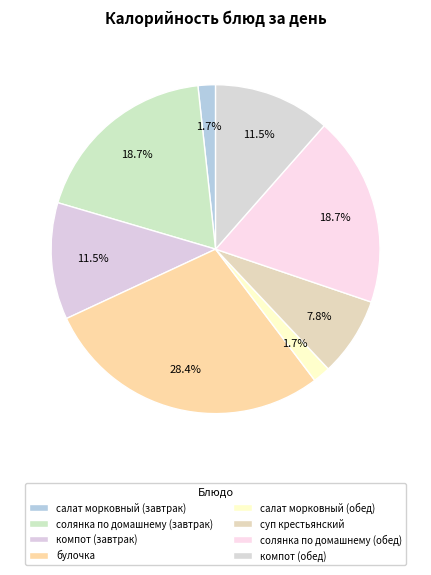

What percentage is the суп крестьянский slice, to the nearest percent?

8%